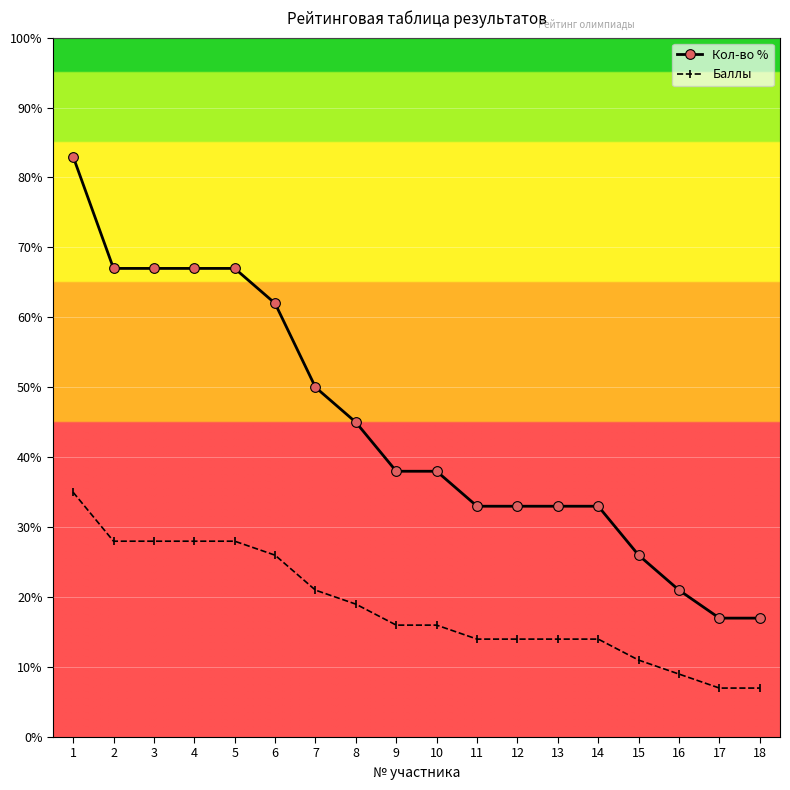

The Баллы series shows 19 at 8. True or false?

True